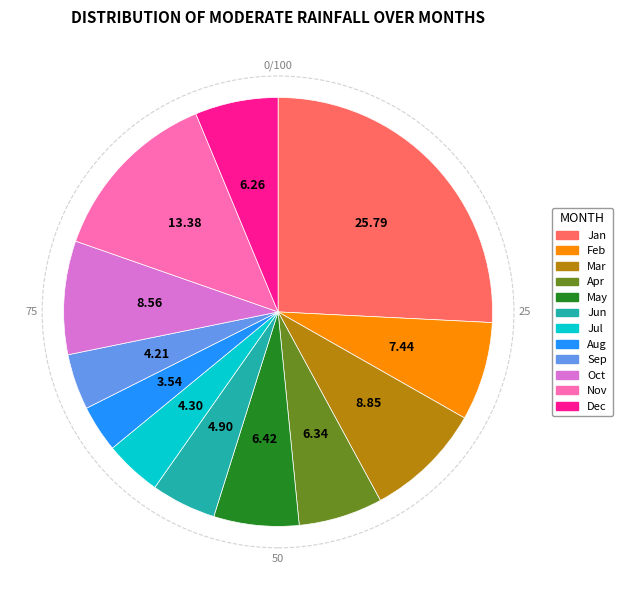

Which category has the biggest portion of the pie?

Jan